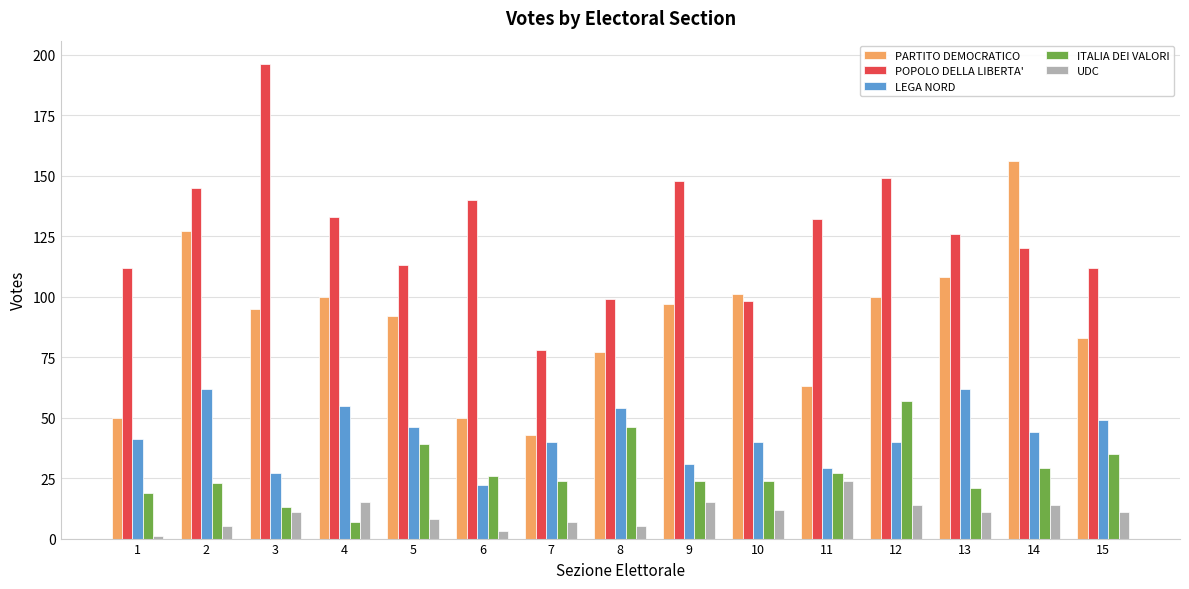

At 13, list the series in order from largest to smallest.

POPOLO DELLA LIBERTA', PARTITO DEMOCRATICO, LEGA NORD, ITALIA DEI VALORI, UDC